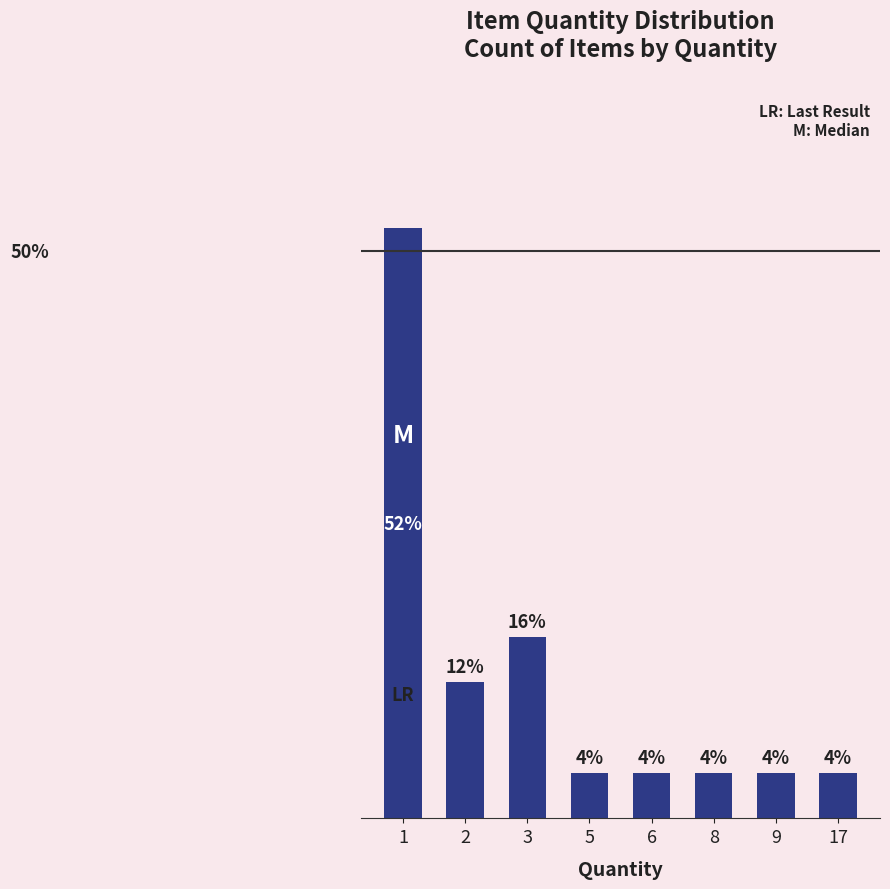

What is the ratio of the value at 6 to the value at 9?

1.0